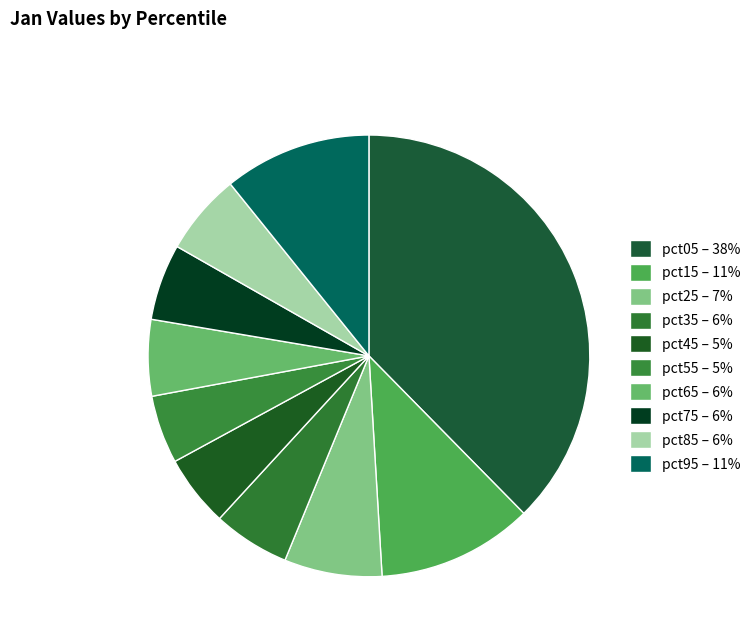

What percentage is the pct05 slice, to the nearest percent?

38%